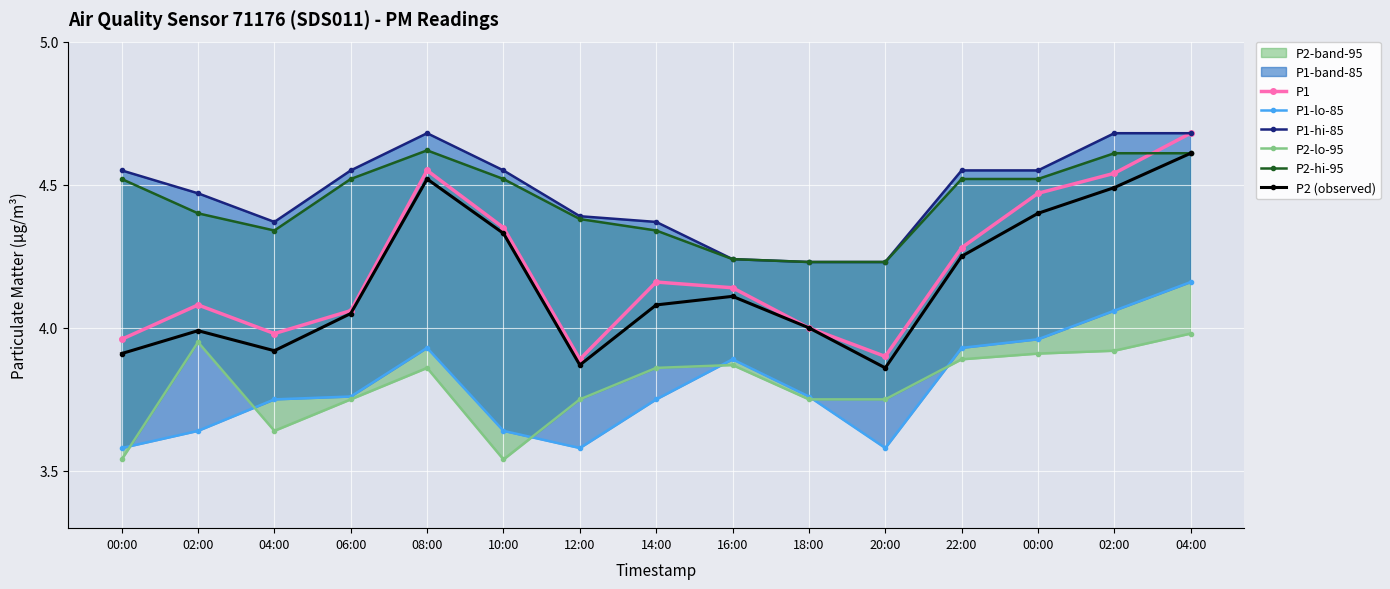

At 00:00, list the series in order from smallest to largest.

P2-lo-95, P1-lo-85, P2 (observed), P1, P2-hi-95, P1-hi-85